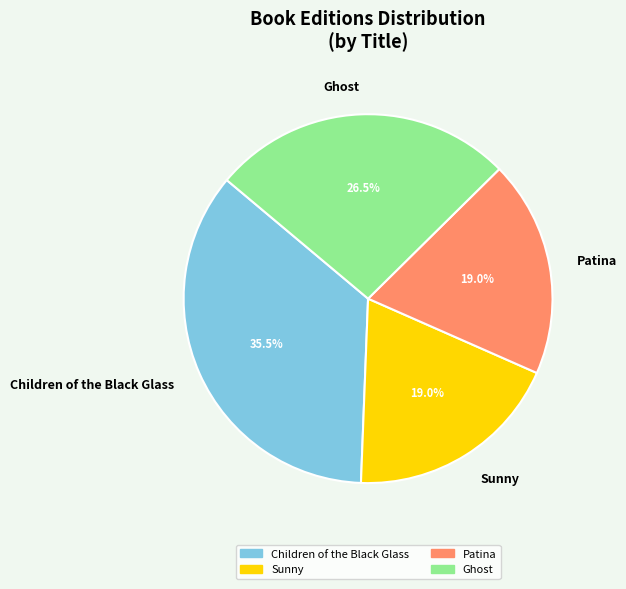

Does Children of the Black Glass represent more than half of the total?

No